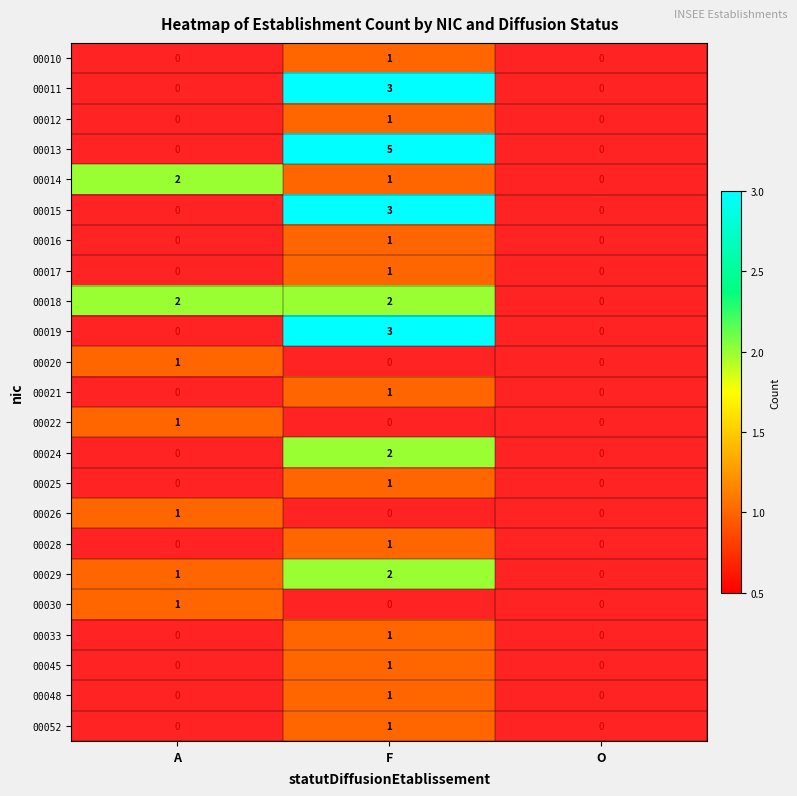

Is it true that 00029 equals 0 at F?

False